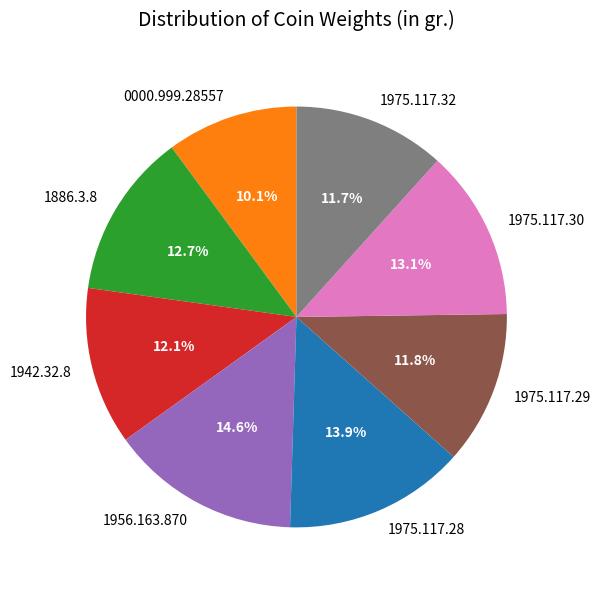

Is the sum of 1942.32.8 and 0000.999.28557 greater than half?

No